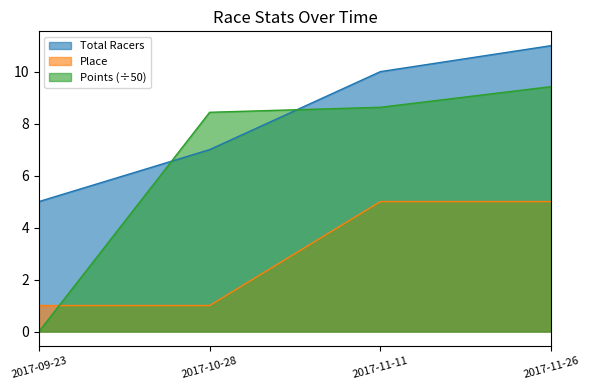

At which label does Points reach its minimum?

2017-09-23